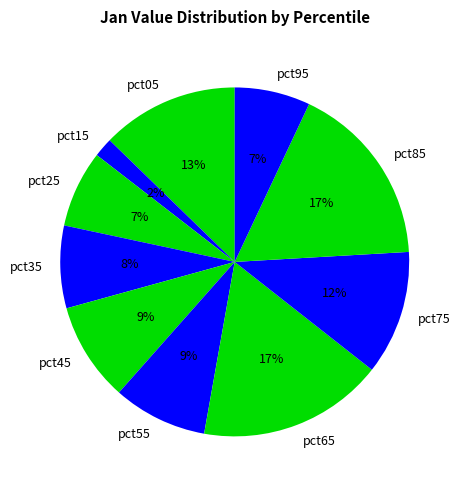

To the nearest percent, what percentage of the pie is pct05?

13%